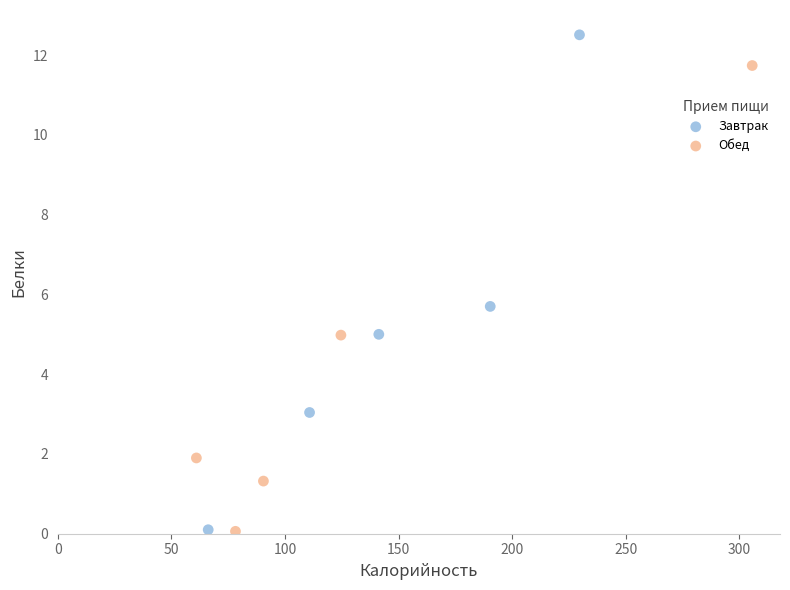

What are all the series names shown in the legend?

Завтрак, Обед